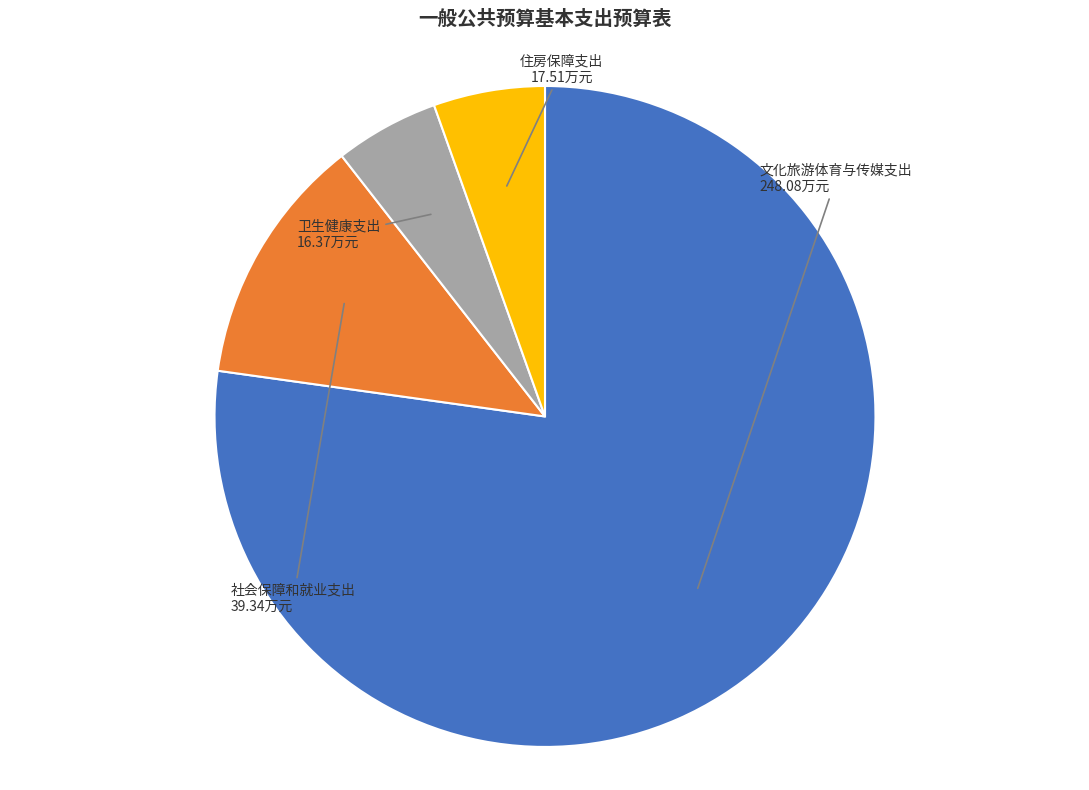

Is there any slice that represents more than half of the pie?

Yes